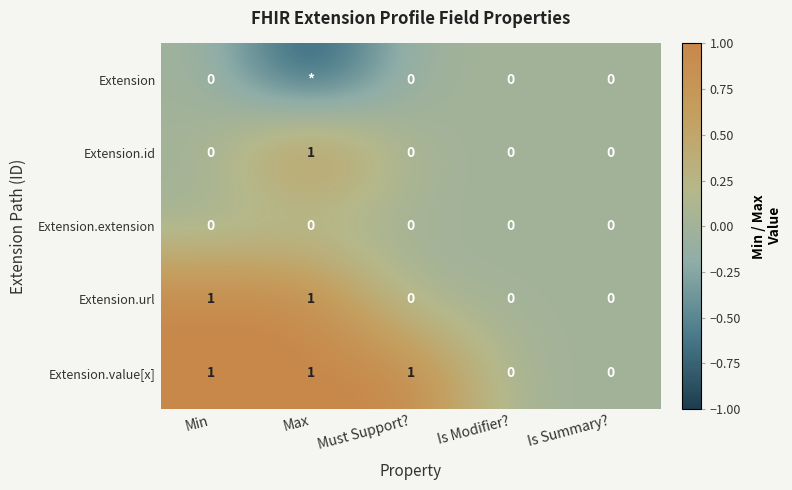

At which category is the sum across all series the highest?

Min